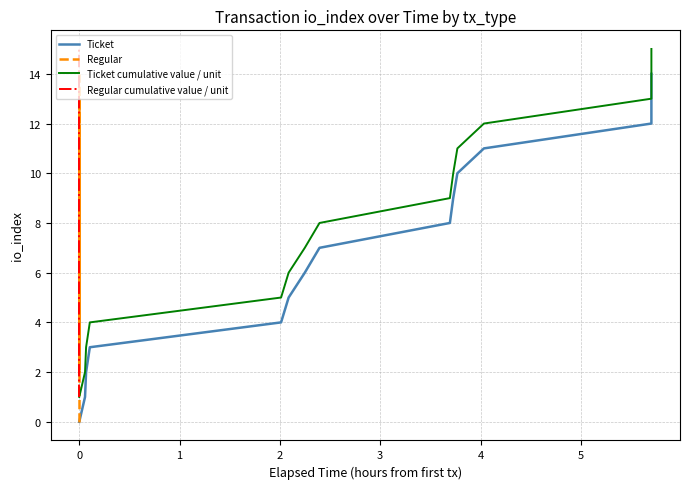

The value of Regular cumulative value / unit at 0 is 5. True or false?

False